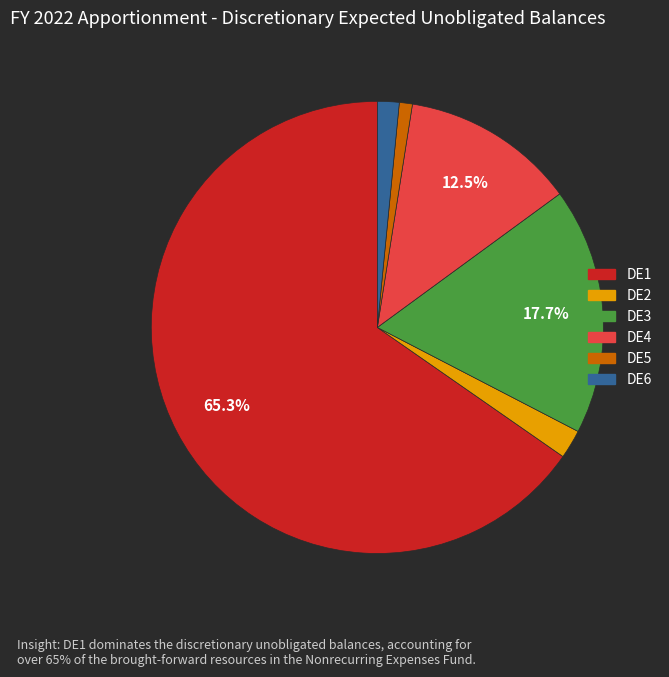

Rank the categories by value from lowest to highest.

DE5, DE6, DE2, DE4, DE3, DE1